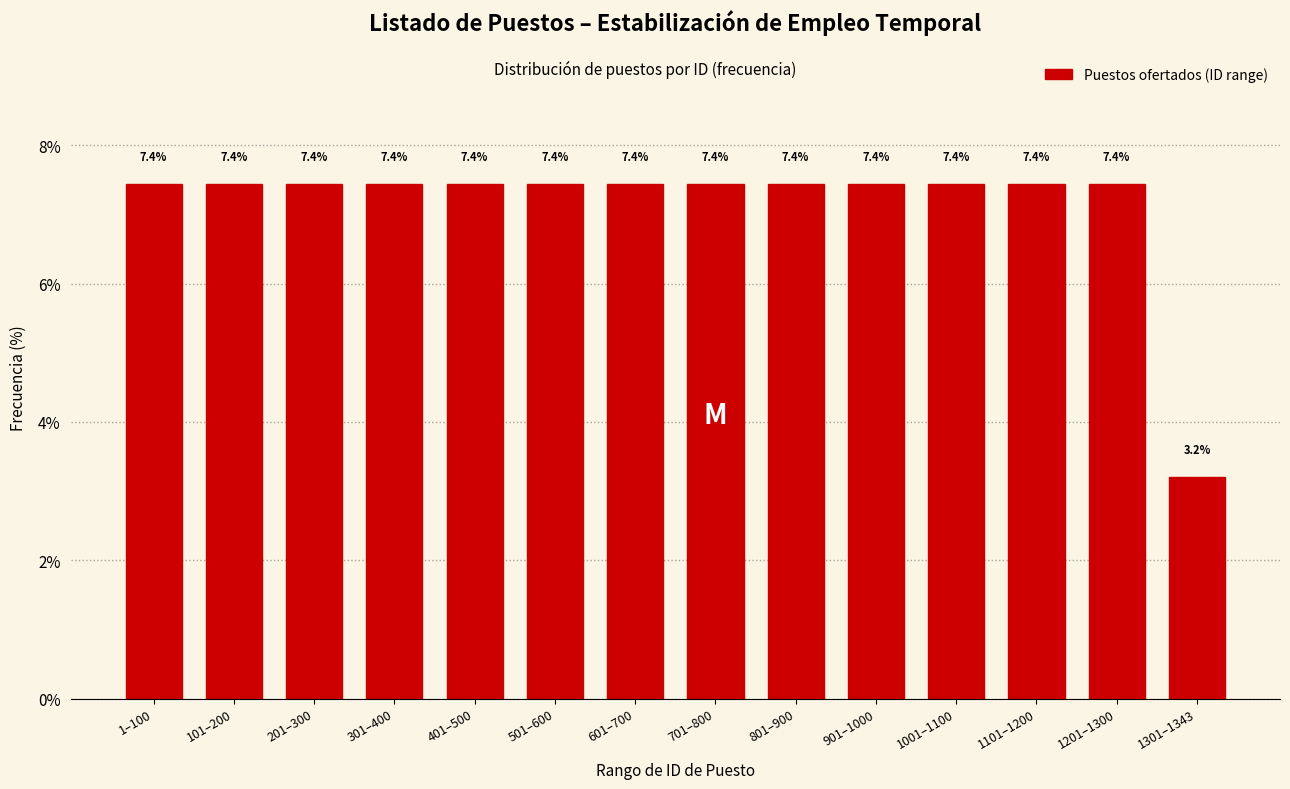

Reading right to left, list all the values displayed in this chart.

3.2	7.4	7.4	7.4	7.4	7.4	7.4	7.4	7.4	7.4	7.4	7.4	7.4	7.4